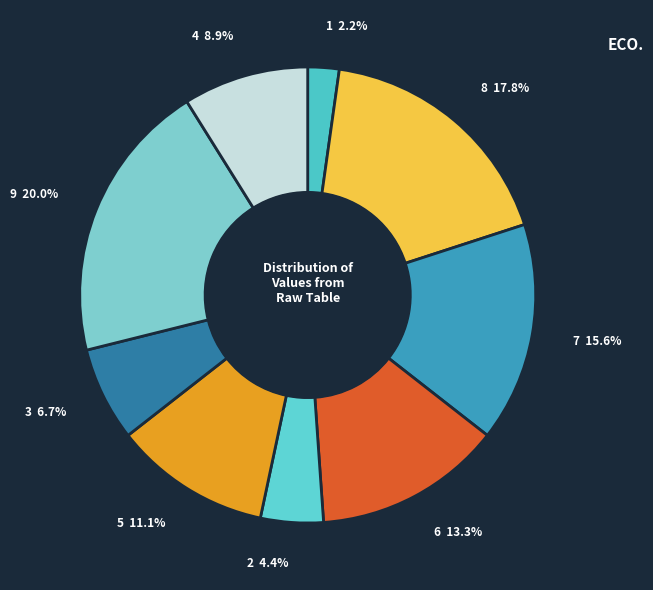

How many slices are in this pie chart?

9